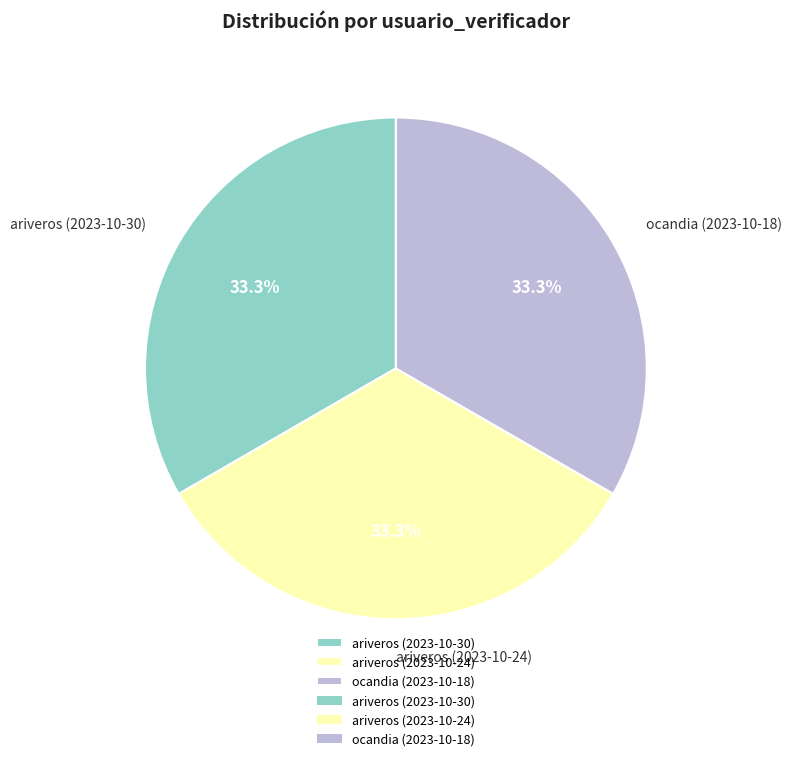

To the nearest percent, what is the combined percentage of ariveros (2023-10-30) and ariveros (2023-10-24)?

67%